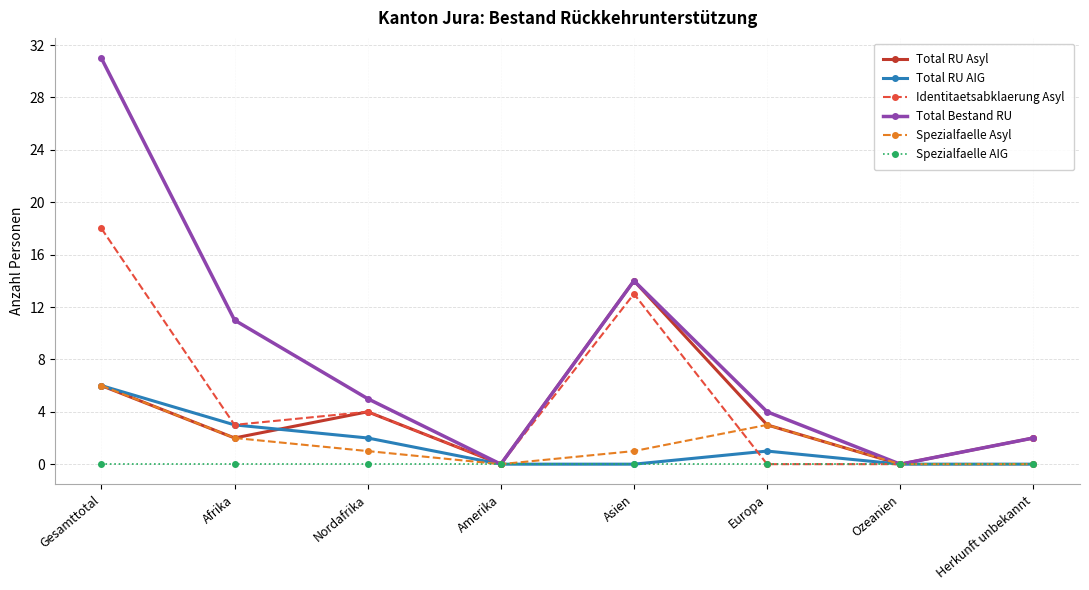

What is the label of the 8th point from the left?

Herkunft unbekannt